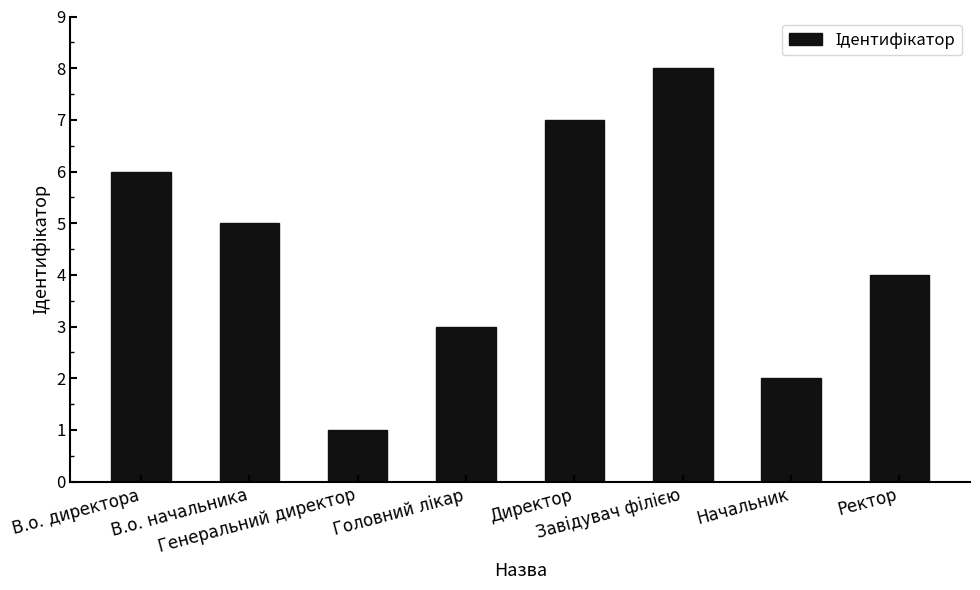

What is the greatest value displayed?

8